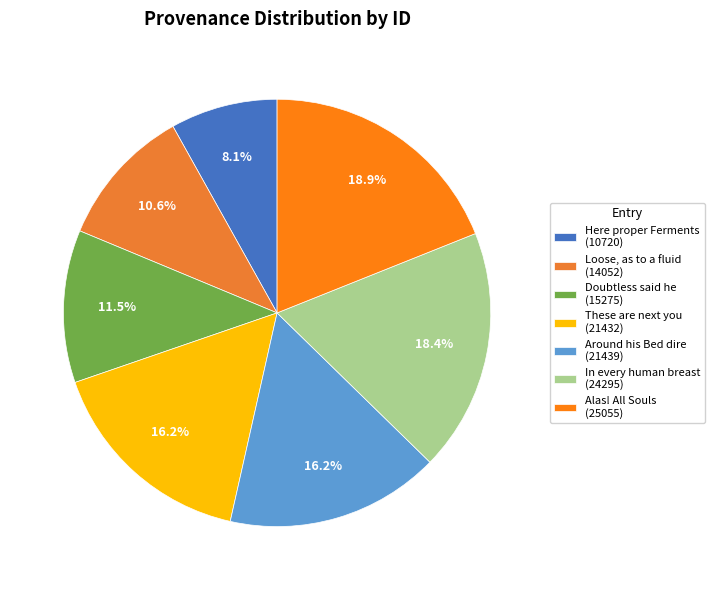

To the nearest percent, what is the combined percentage of Alas! All Souls are subject to like and In every human breast there lives?

37%